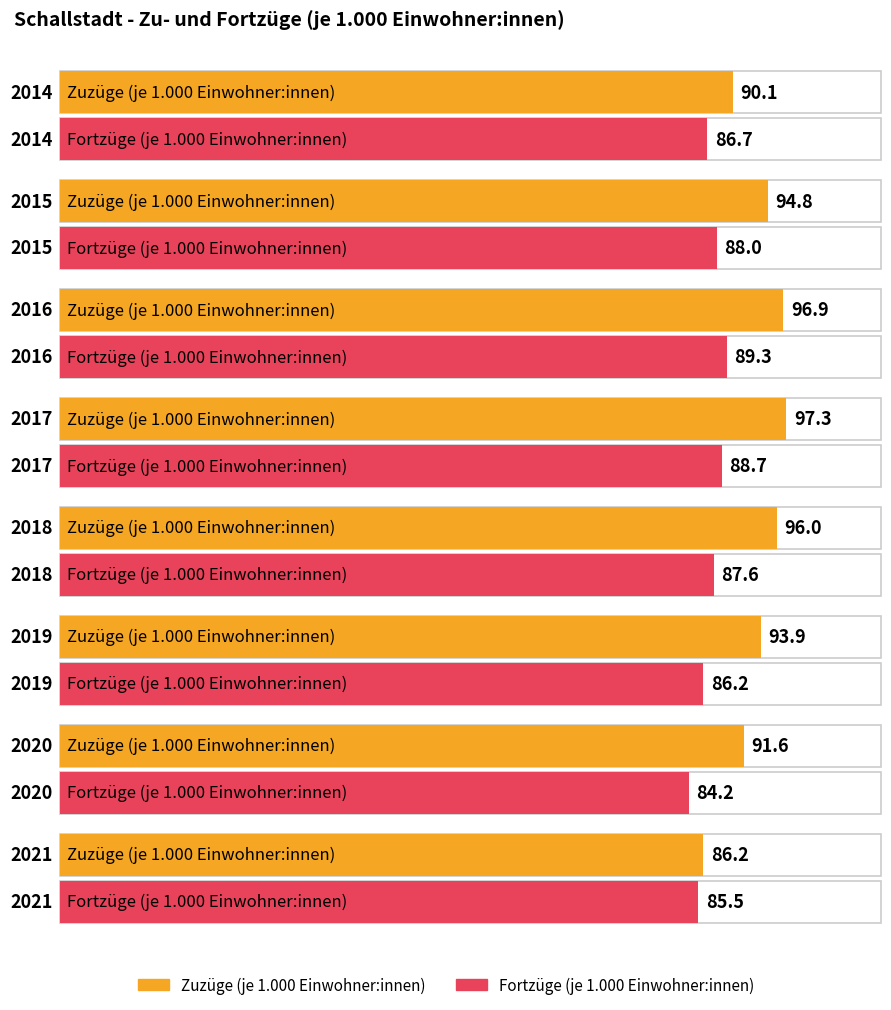

Does the chart contain stacked bars?

No